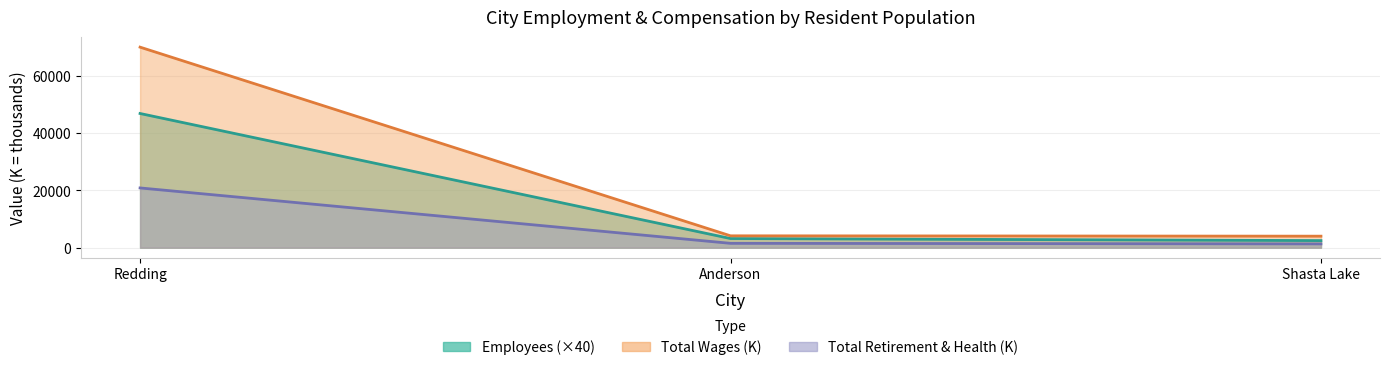

Reading right to left, transcribe all the data shown in this chart.

Employees: Shasta Lake=2480.0	Anderson=3200.0	Redding=46880.0
Total Wages: Shasta Lake=4024.5	Anderson=4148.4	Redding=70058.1
Total Retirement & Health Contribution: Shasta Lake=1330.0	Anderson=1523.1	Redding=20874.3